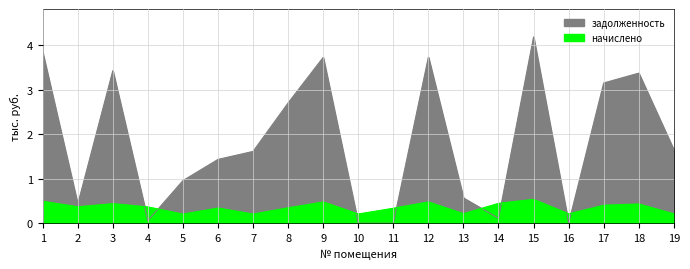

Which series has the largest total across all categories?

задолженность